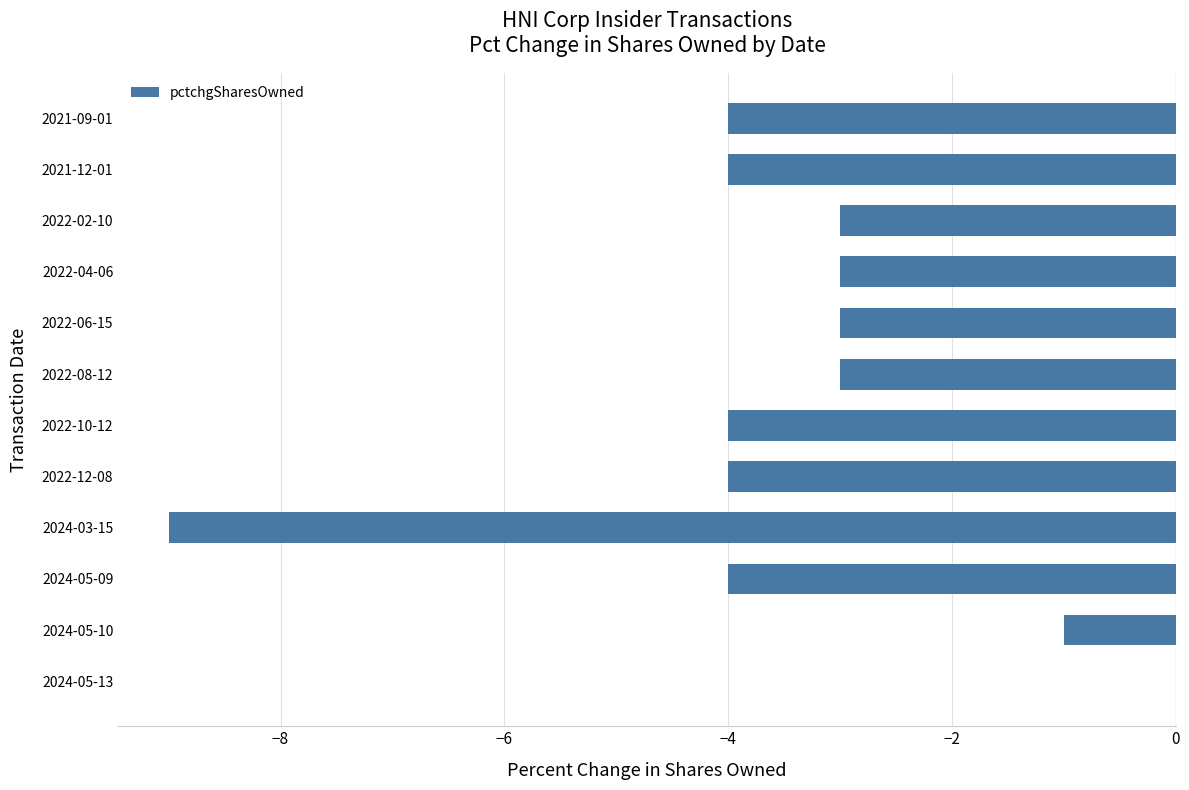

Does the chart contain stacked bars?

No